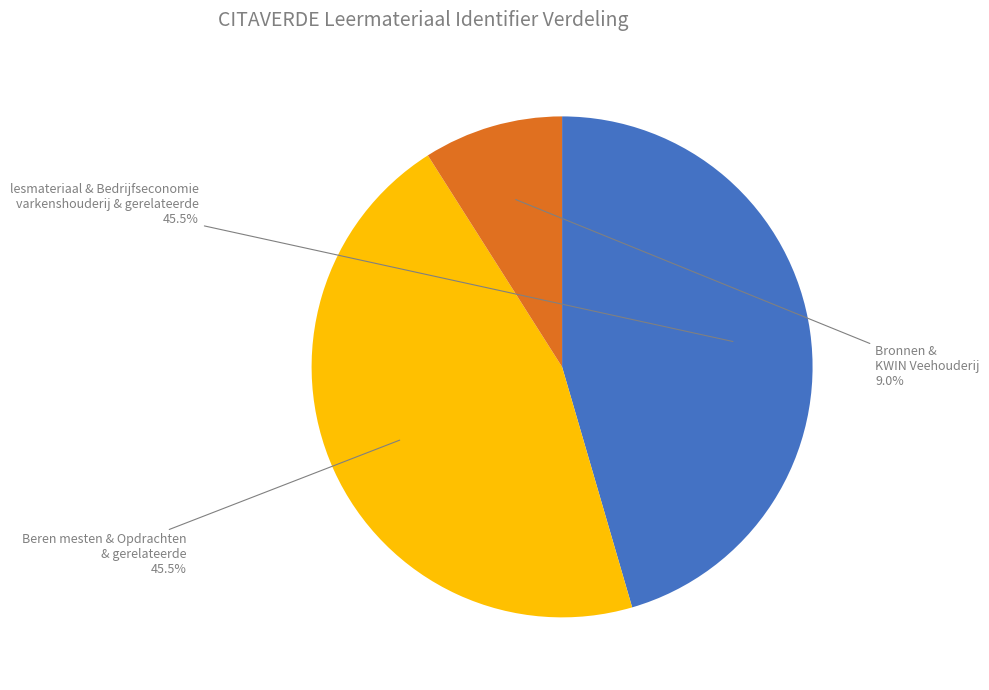

Count the number of slices in the pie.

3